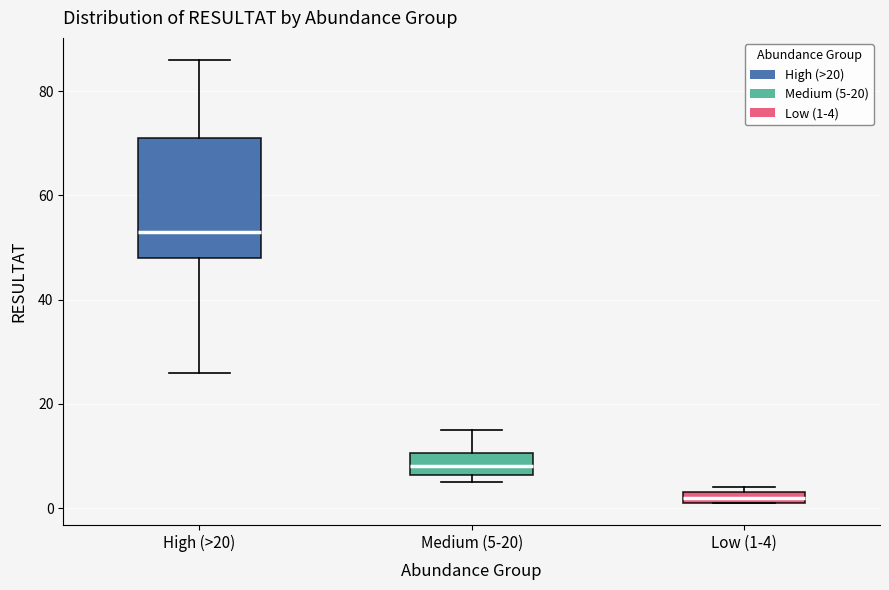

Which box is the tallest, from its lower edge to its upper edge?

High (>20)